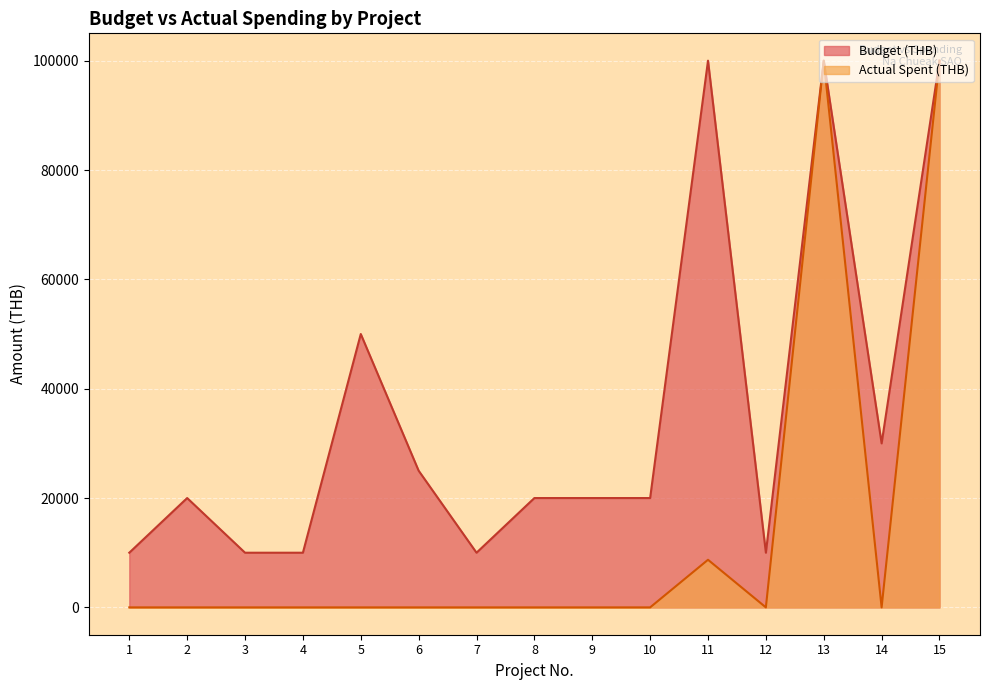

Is it true that Actual Spent (THB) equals 0 at 9?

True